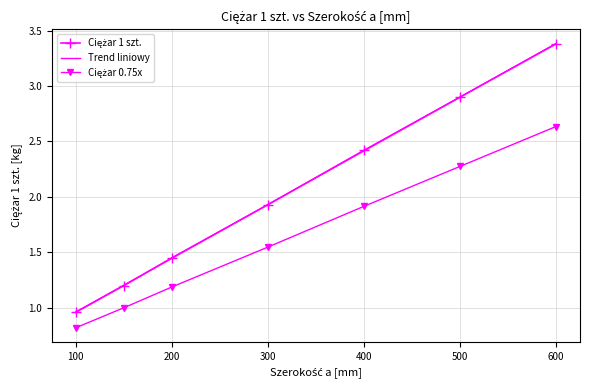

What is the value of the 4th point from the left?

1.9